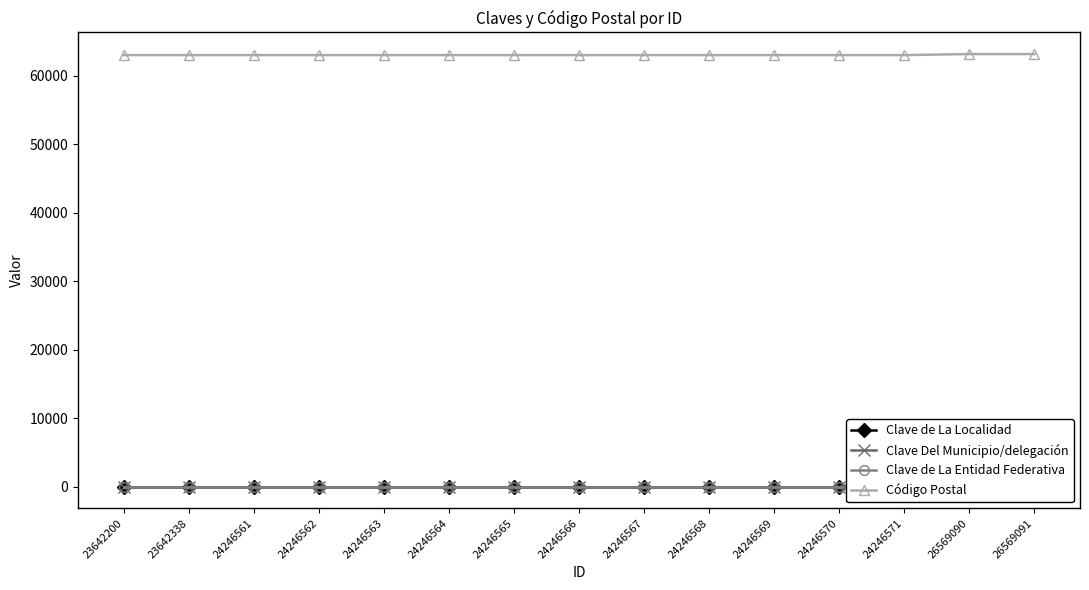

True or false: Clave de La Localidad and Clave Del Municipio/delegación intersect in this chart.

False